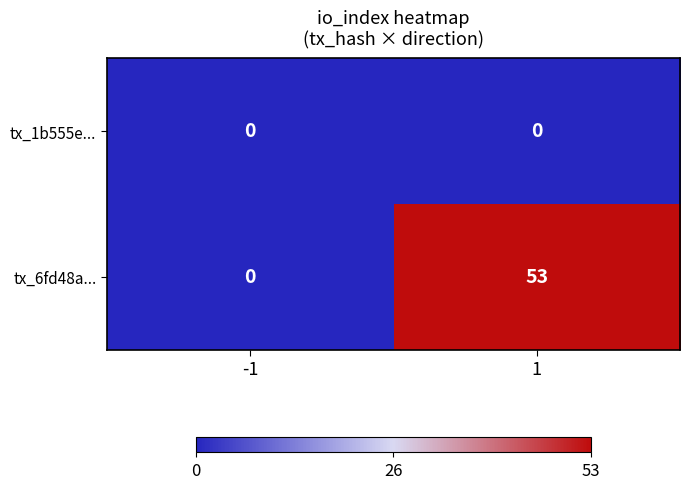

What is the difference between the tx_6fd48a... values at -1 and 1?

53